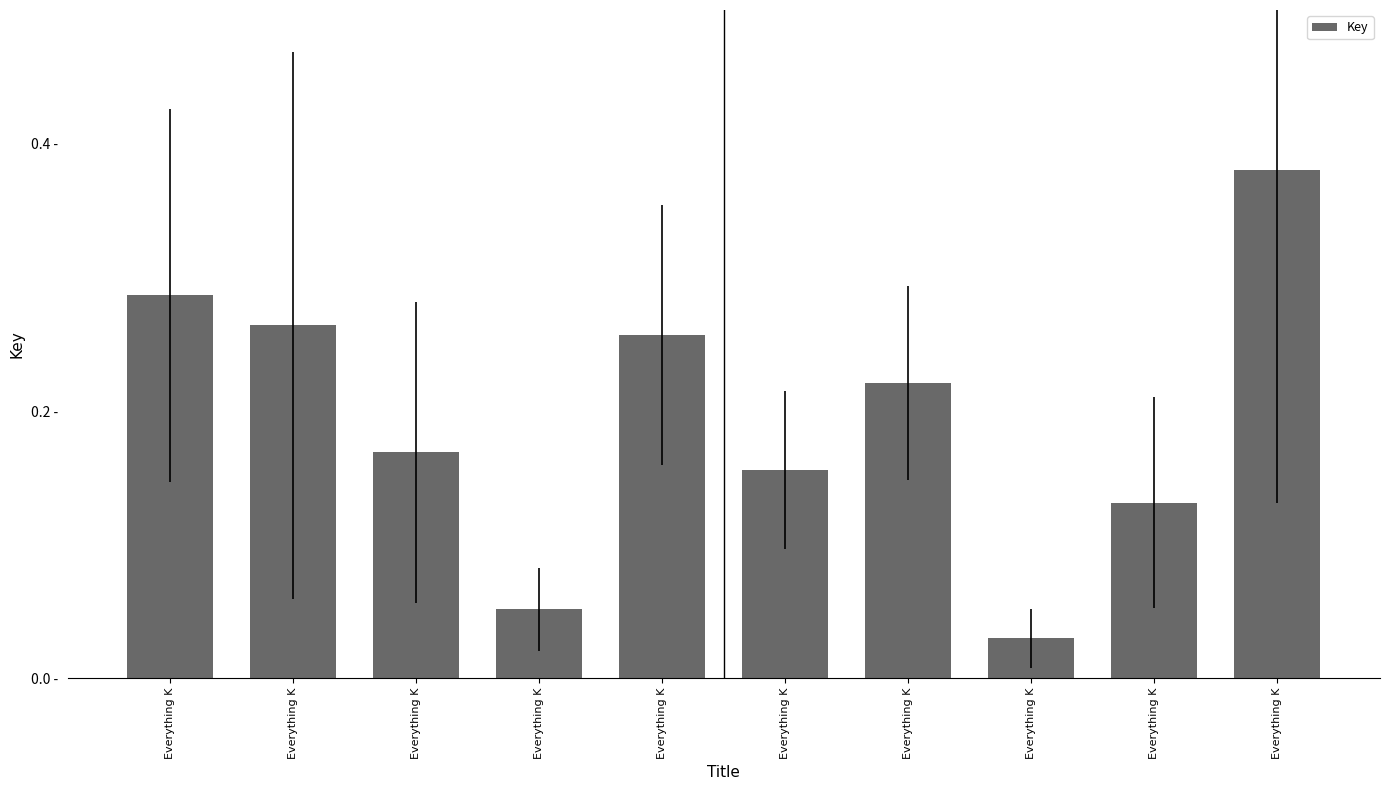

Does the chart contain any negative values?

No